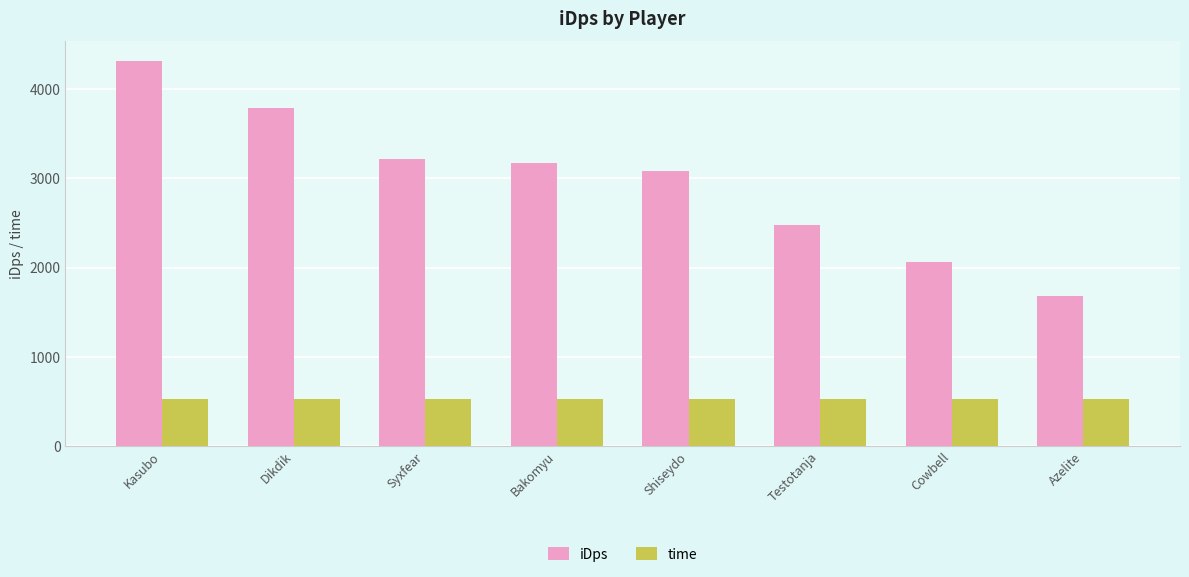

What is the spread (max minus min) of values at Cowbell?

1531.9